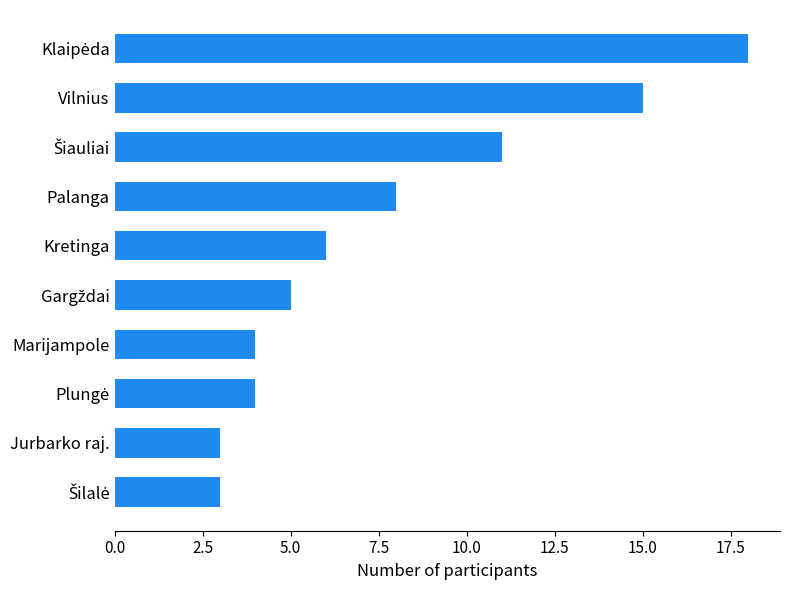

What is the sum of the values at Marijampole and Kretinga?

10